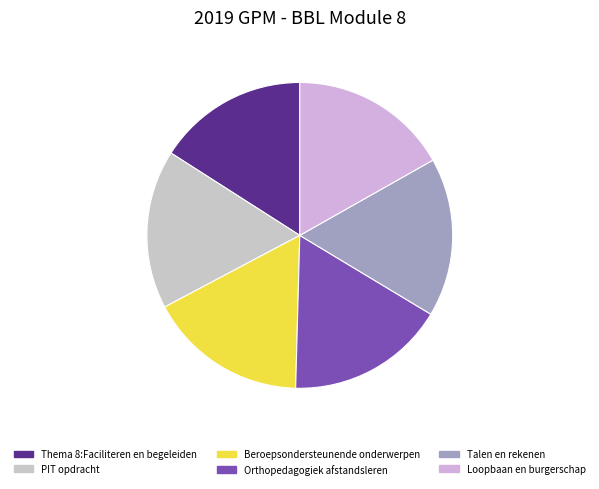

Is there any slice that represents more than half of the pie?

No